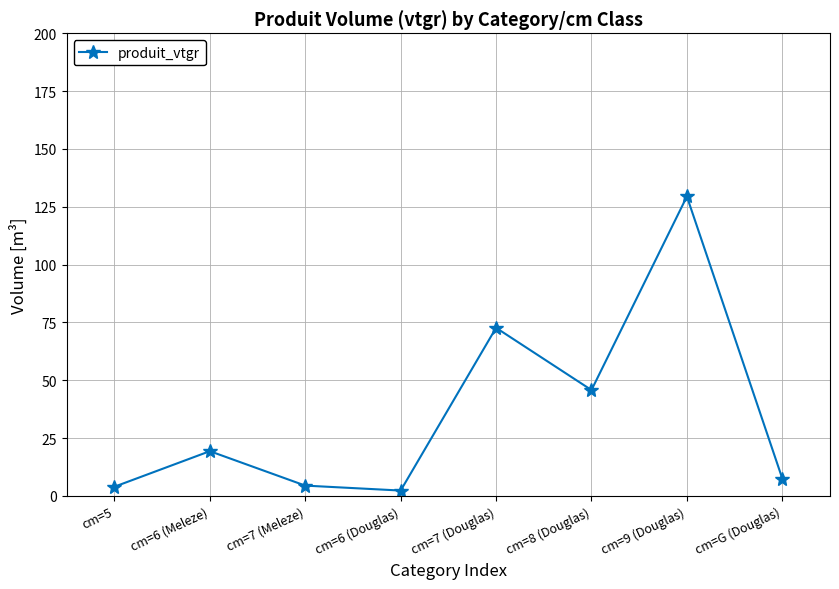

Is it true that the value at cm=7 (Douglas) is 112.0?

False